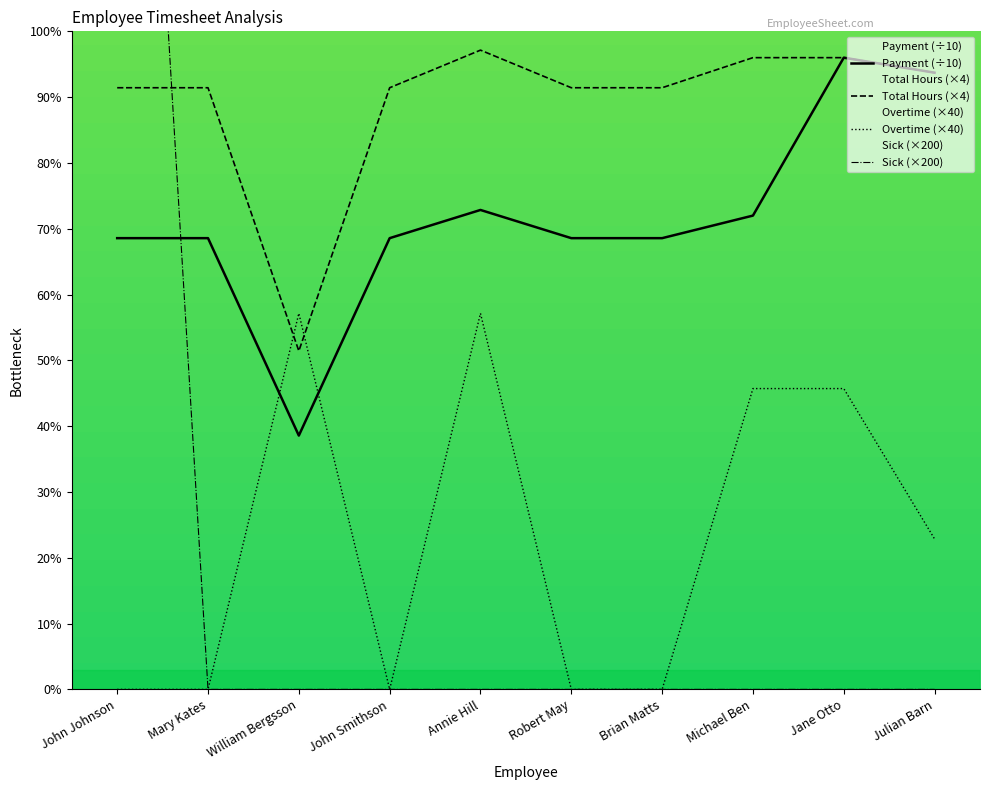

How many distinct data groups are displayed?

4